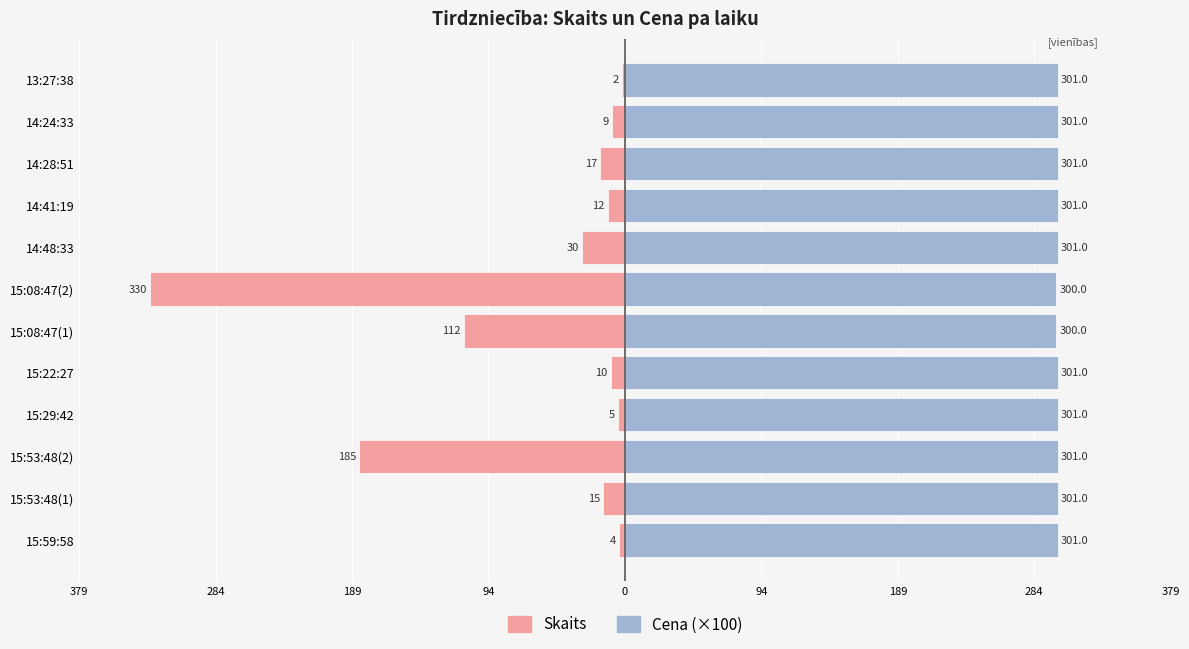

What is the average value of the Cena (×100) series?

301